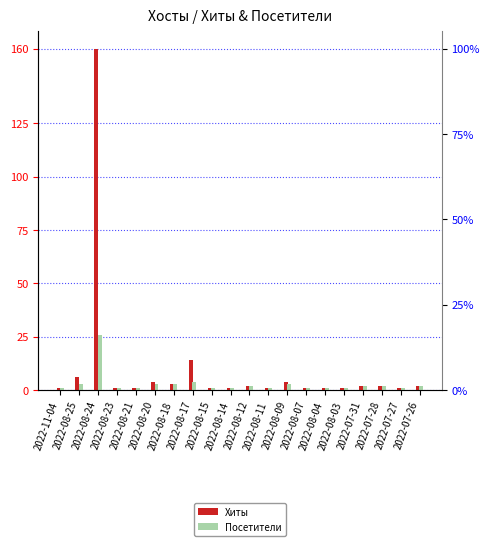

What is the difference between the maximum and minimum values in the Хиты series?

159